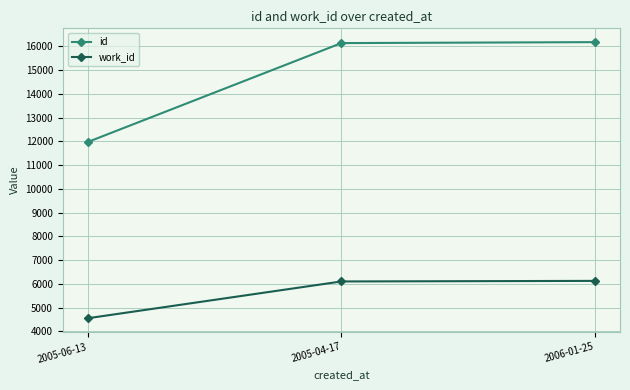

Rank the series at 2005-06-13 from highest to lowest value.

id, work_id